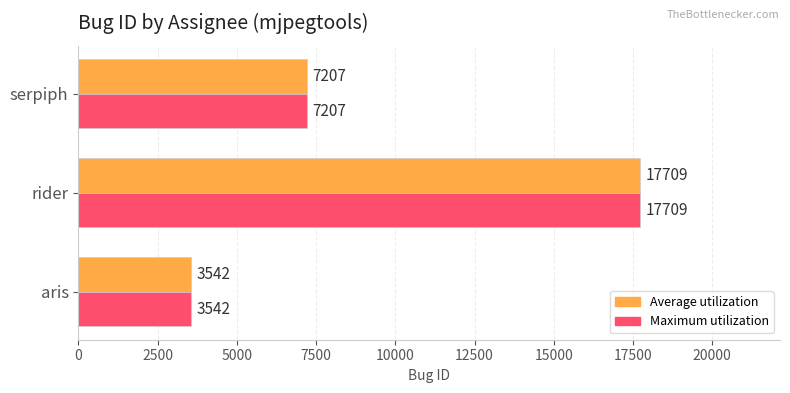

What is the total value across all series at serpiph?

14414